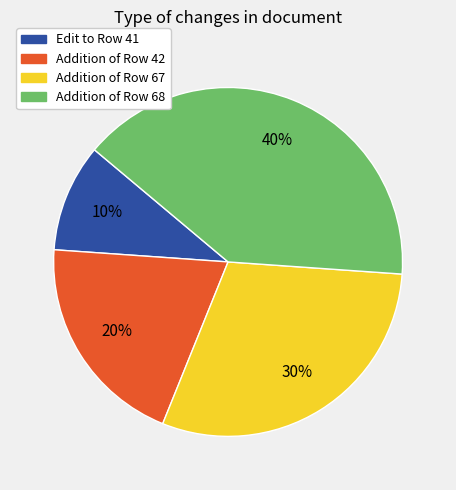

Is there any slice that represents more than half of the pie?

No